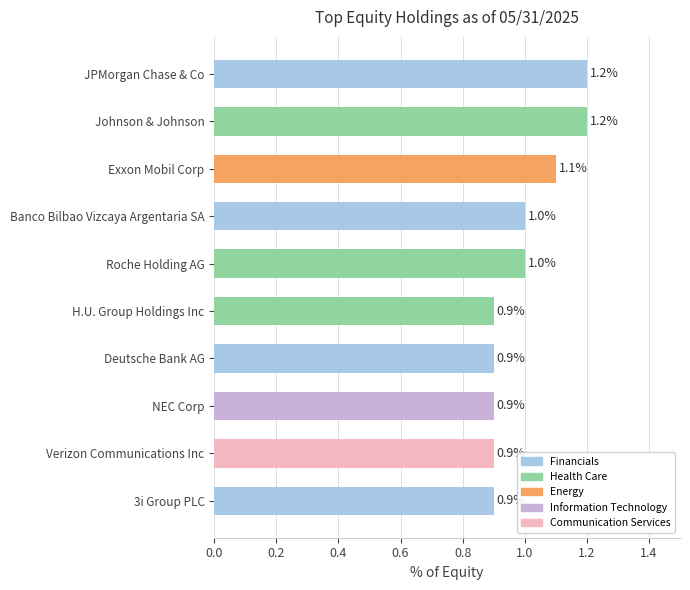

The chart shows a value of 1.7 at Roche Holding AG. True or false?

False